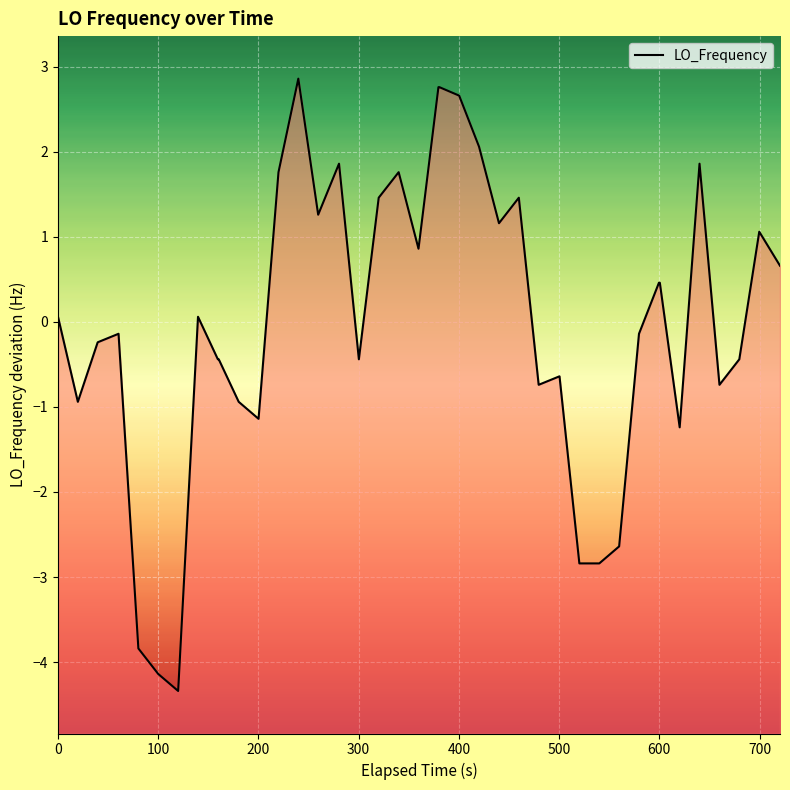

What is the maximum value shown in the chart?

2.9